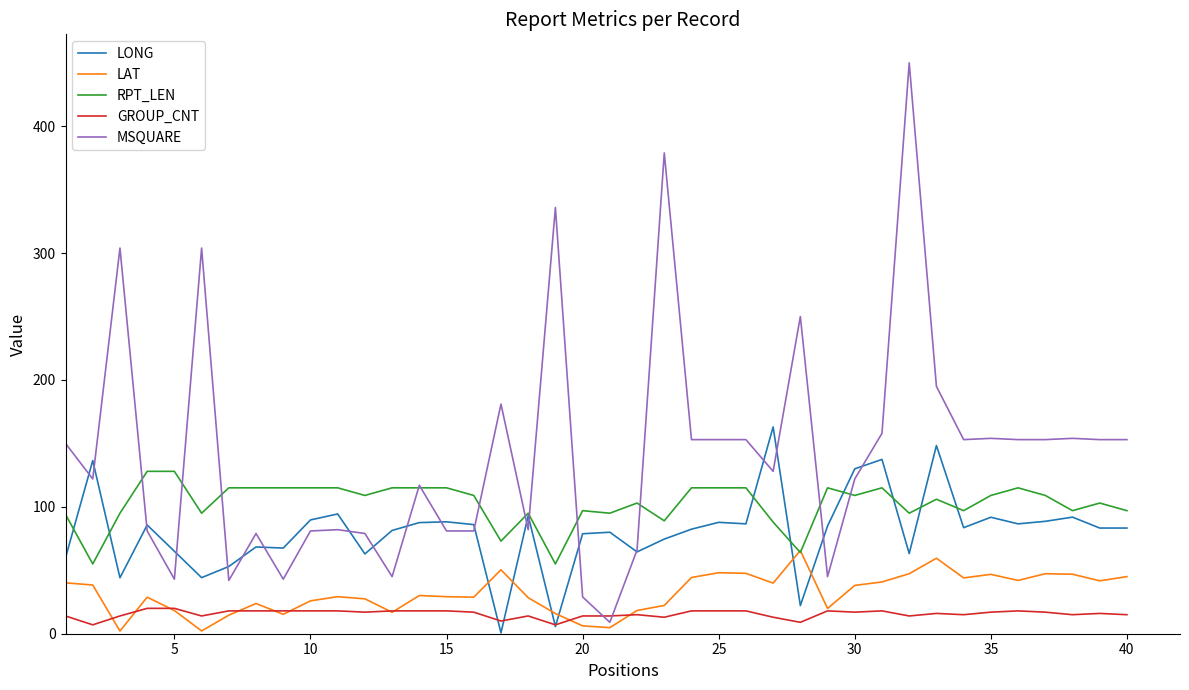

What is the maximum value shown in the chart?

450.0